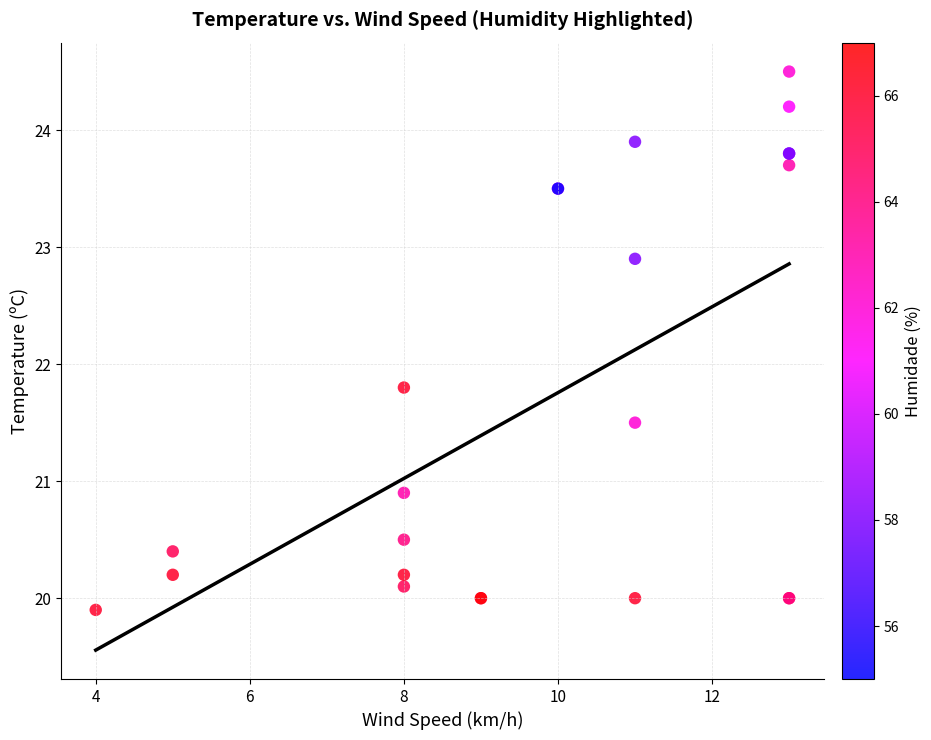

What Y value in the scatter plot is closest to 22?

21.8